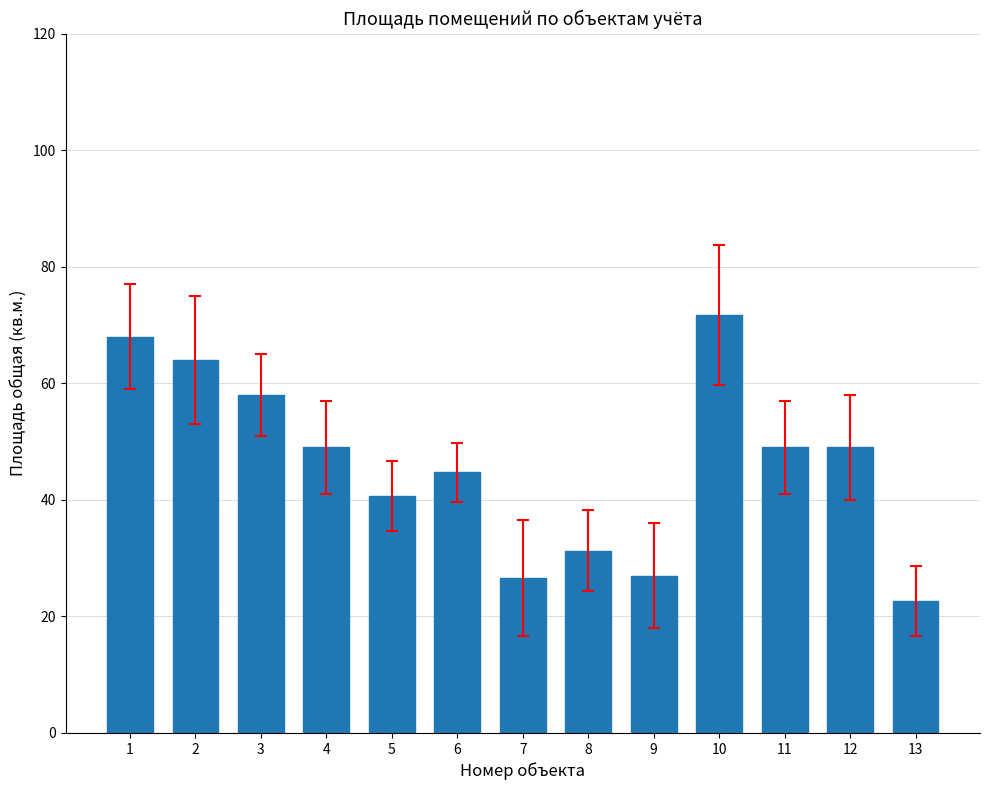

What is the average value?

46.3